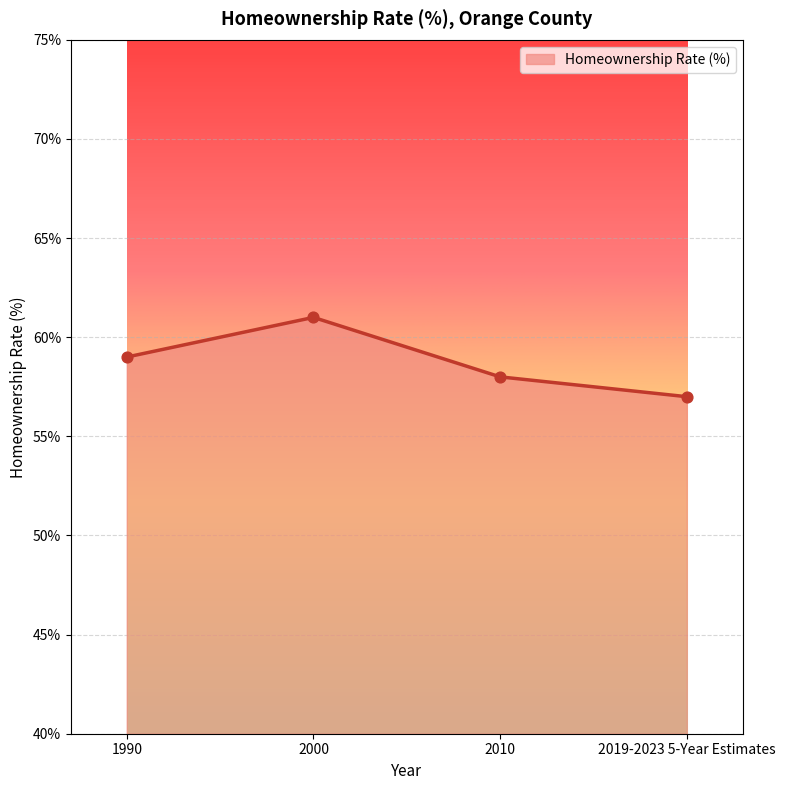

Which has a higher value, 1990 or 2010?

1990